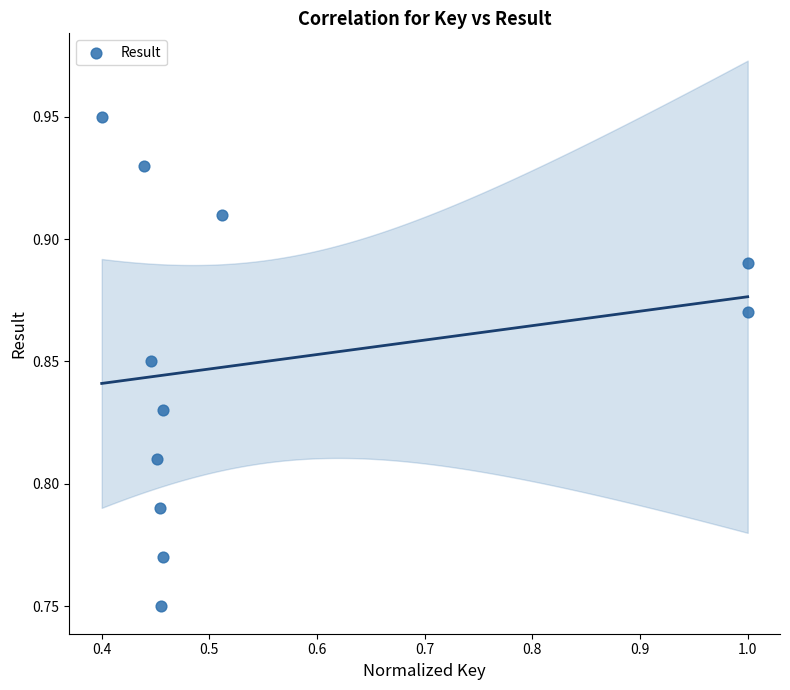

What is the range of X values (max minus min)?

0.6